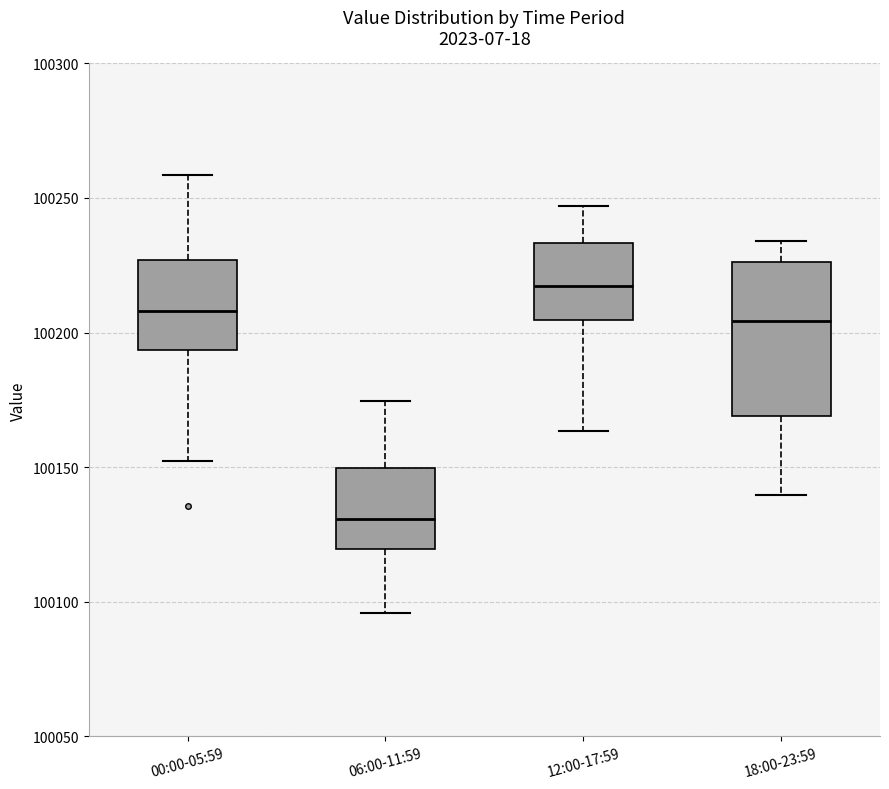

Which box's median line is the lowest?

06:00-11:59